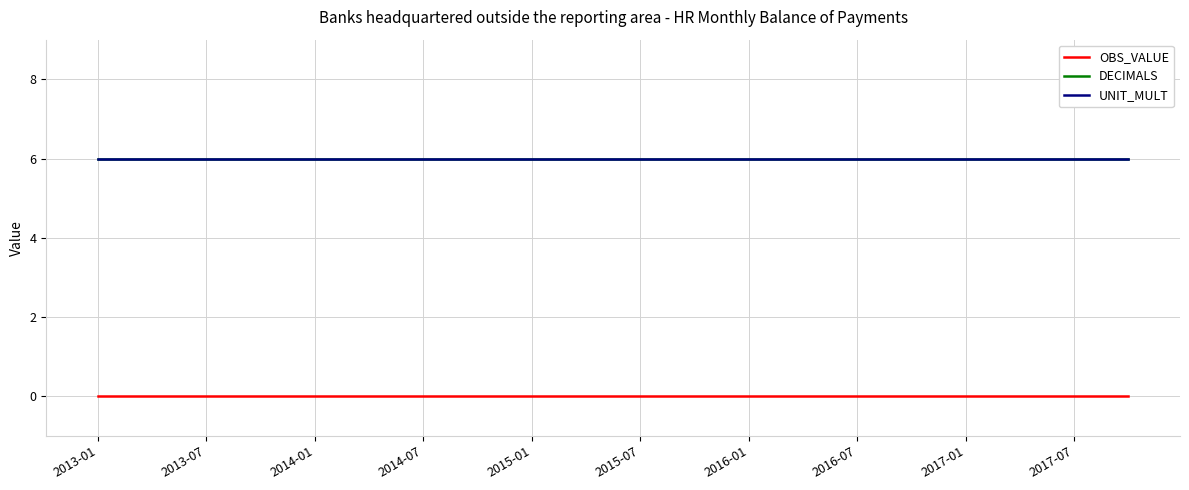

Does the chart display data point markers on the line(s)?

No